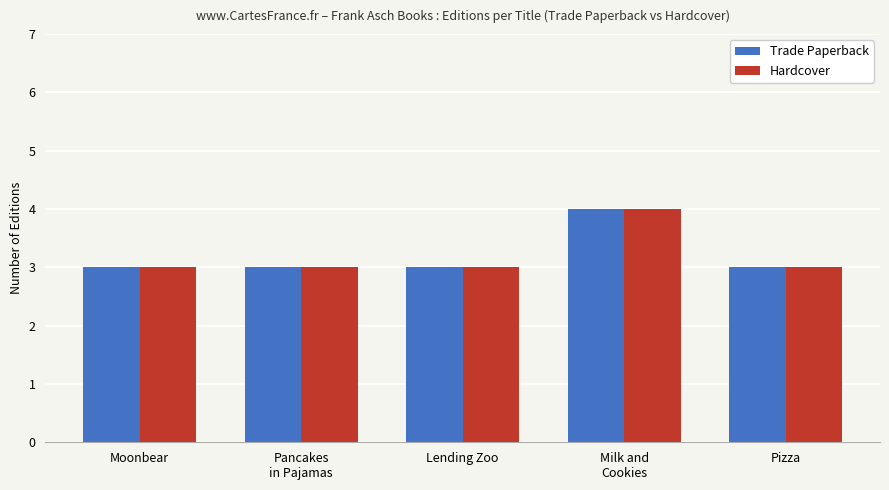

How many Trade Paperback values are between 3 and 4?

5